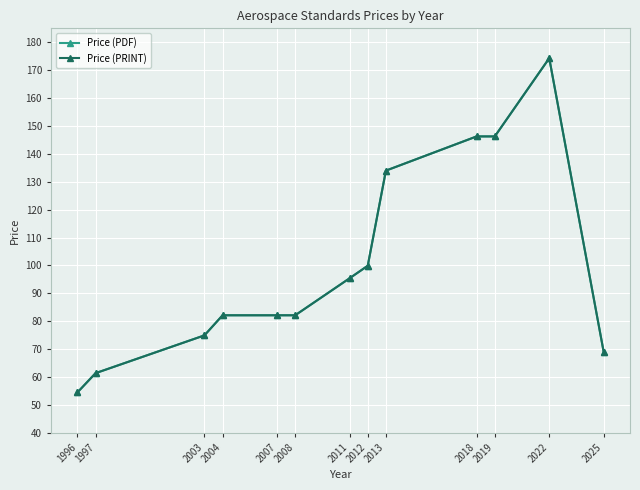

True or false: Price (PDF) has a value of 82.2 at 2004.

True